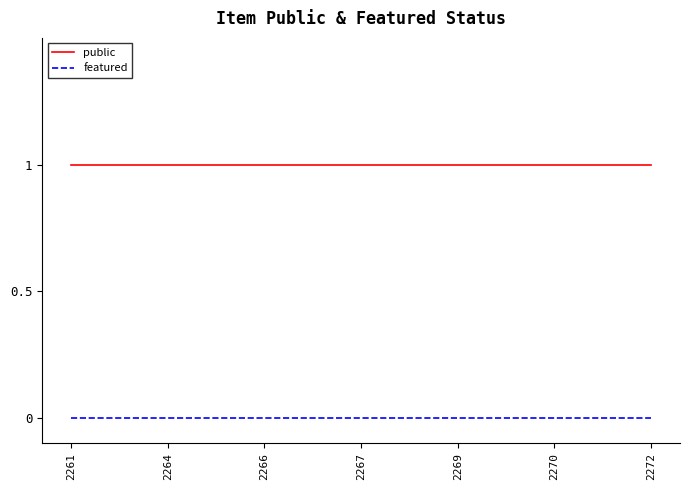

Rank the series at 2261 from highest to lowest value.

public, featured